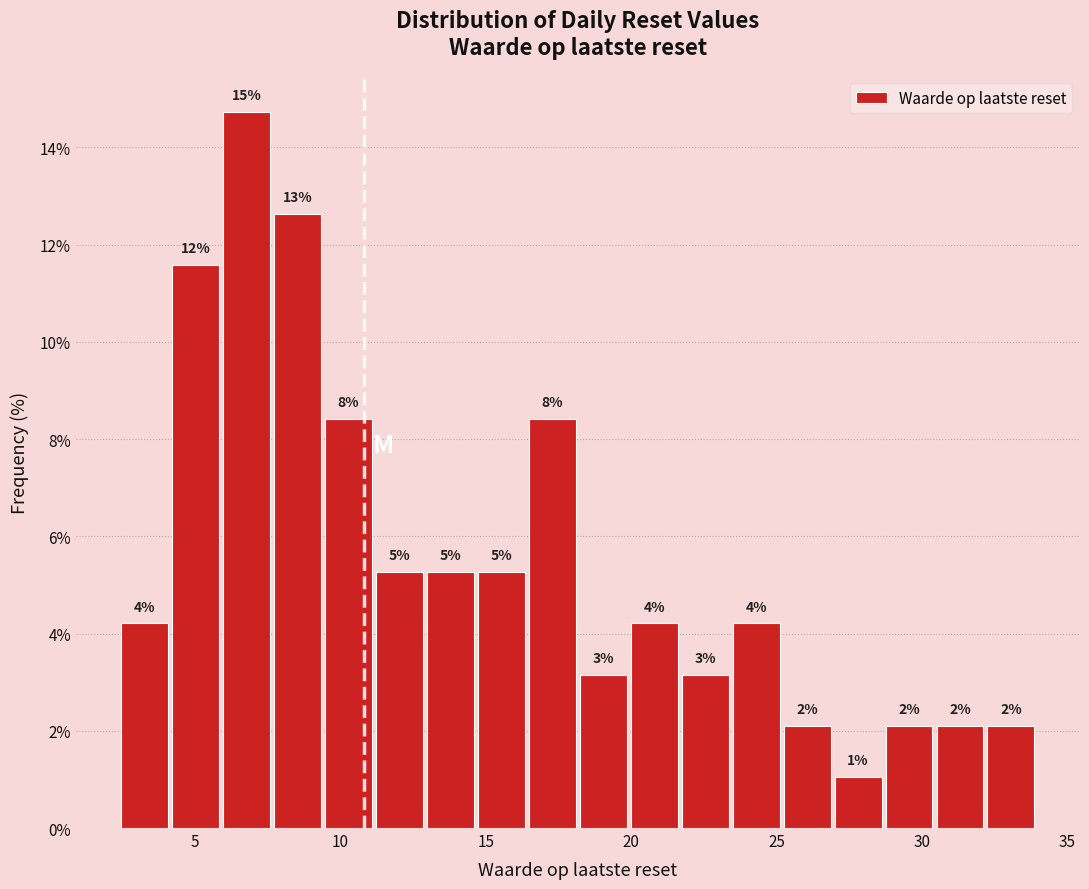

Read against the x-axis, roughly where is the centre of the tallest bar?

7.0